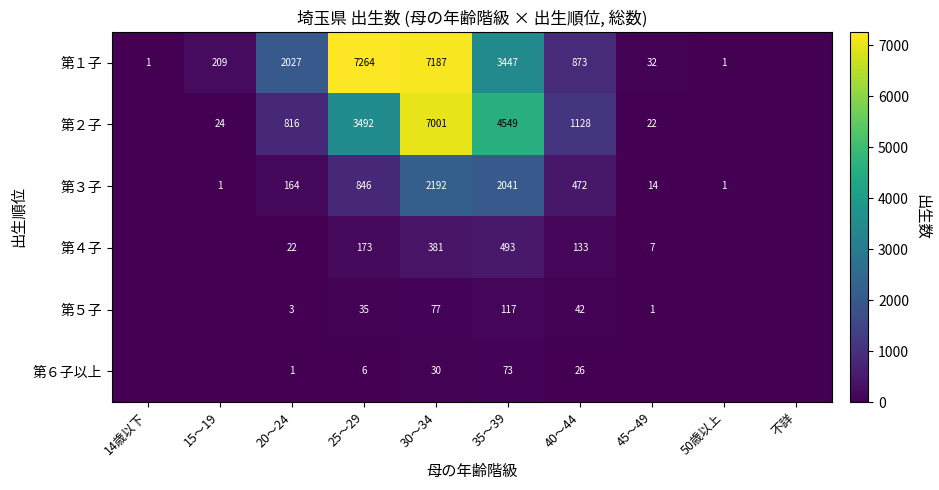

Between 50歳以上 and 30～34, which is larger?

30～34